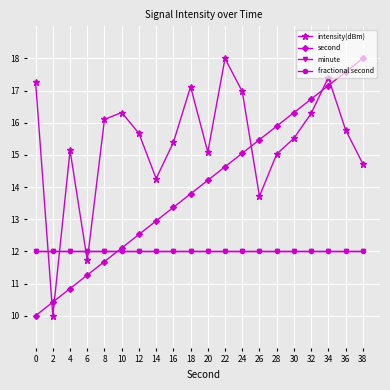

At how many categories does at least one series exceed 16?

11